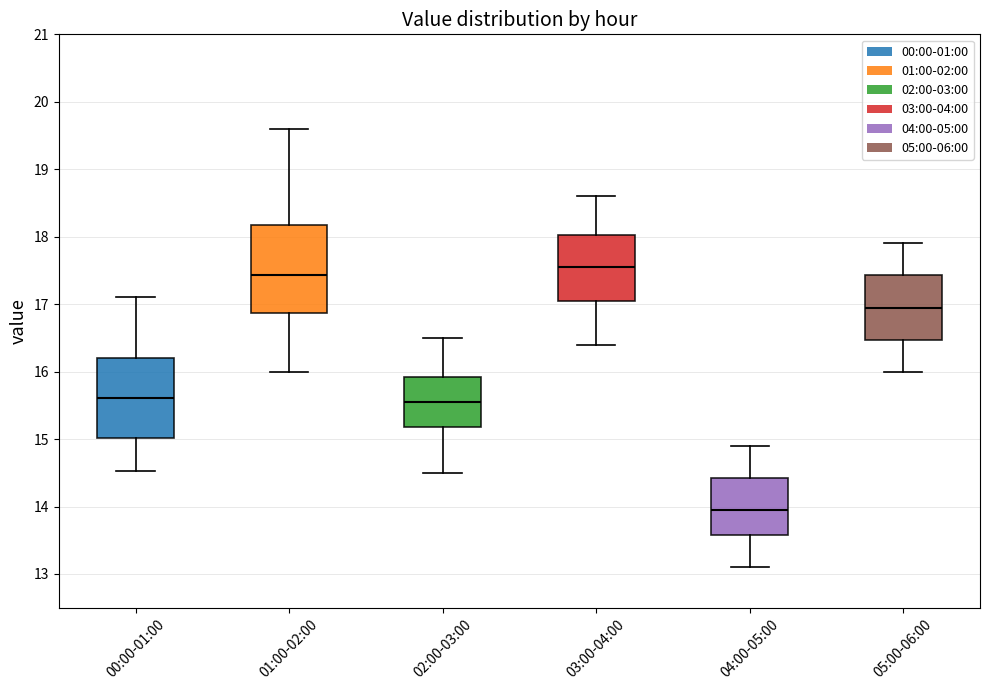

Reading left to right, transcribe this box plot: for each box, give where its median line is, the range the box spans, and where its two whiskers end, as read against the y-axis. The values are not printed on the chart, so give them approximately, as read against the axis.

00:00-01:00: median 15.6, box 15.0 to 16.2, whiskers 14.5 to 17.1
01:00-02:00: median 17.4, box 16.9 to 18.2, whiskers 16.0 to 19.6
02:00-03:00: median 15.6, box 15.2 to 15.9, whiskers 14.5 to 16.5
03:00-04:00: median 17.6, box 17.1 to 18.0, whiskers 16.4 to 18.6
04:00-05:00: median 14.0, box 13.6 to 14.4, whiskers 13.1 to 14.9
05:00-06:00: median 17.0, box 16.5 to 17.4, whiskers 16.0 to 17.9